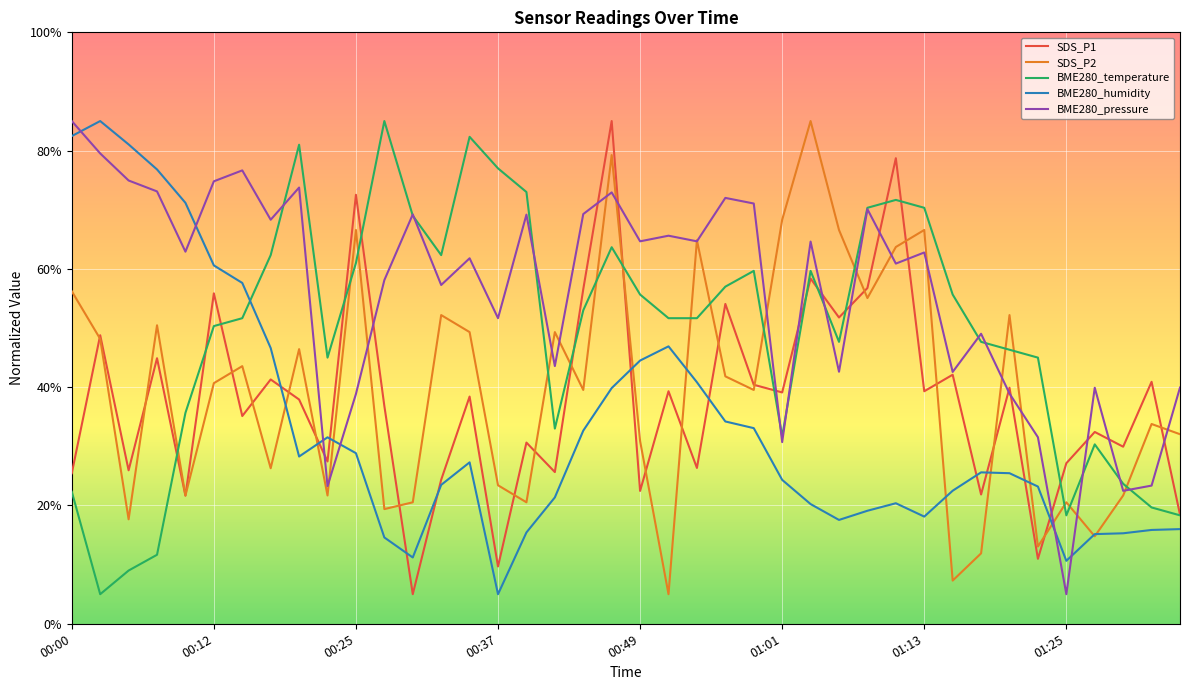

After their last crossing, which series has the higher values: BME280_temperature or SDS_P2?

SDS_P2